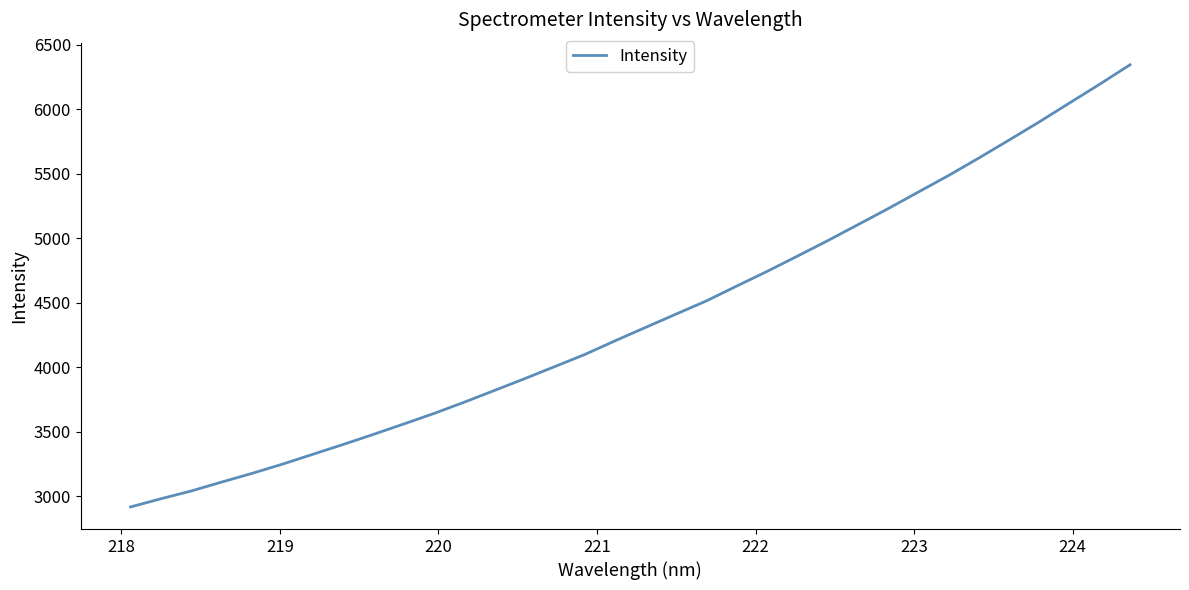

What is the greatest value displayed?

6346.4